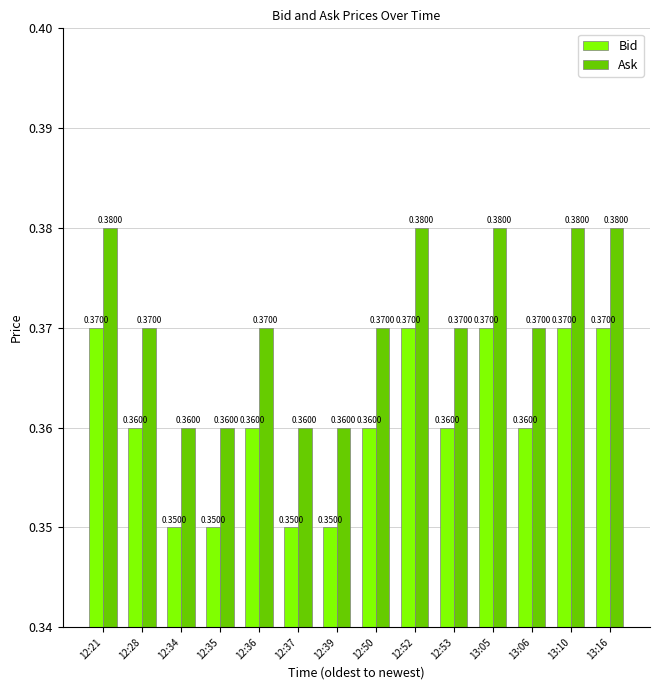

What is the sum of all Ask values?

5.2